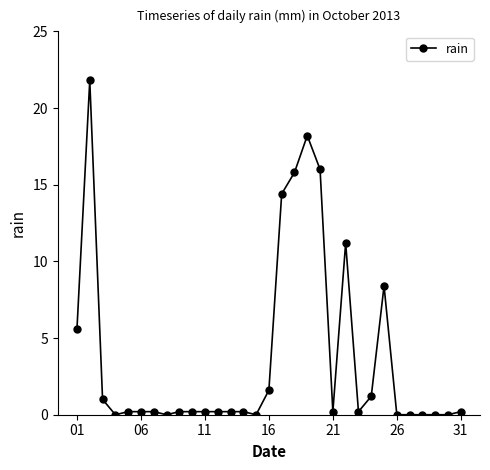

True or false: there are more than 0 points higher than both neighbors.

True